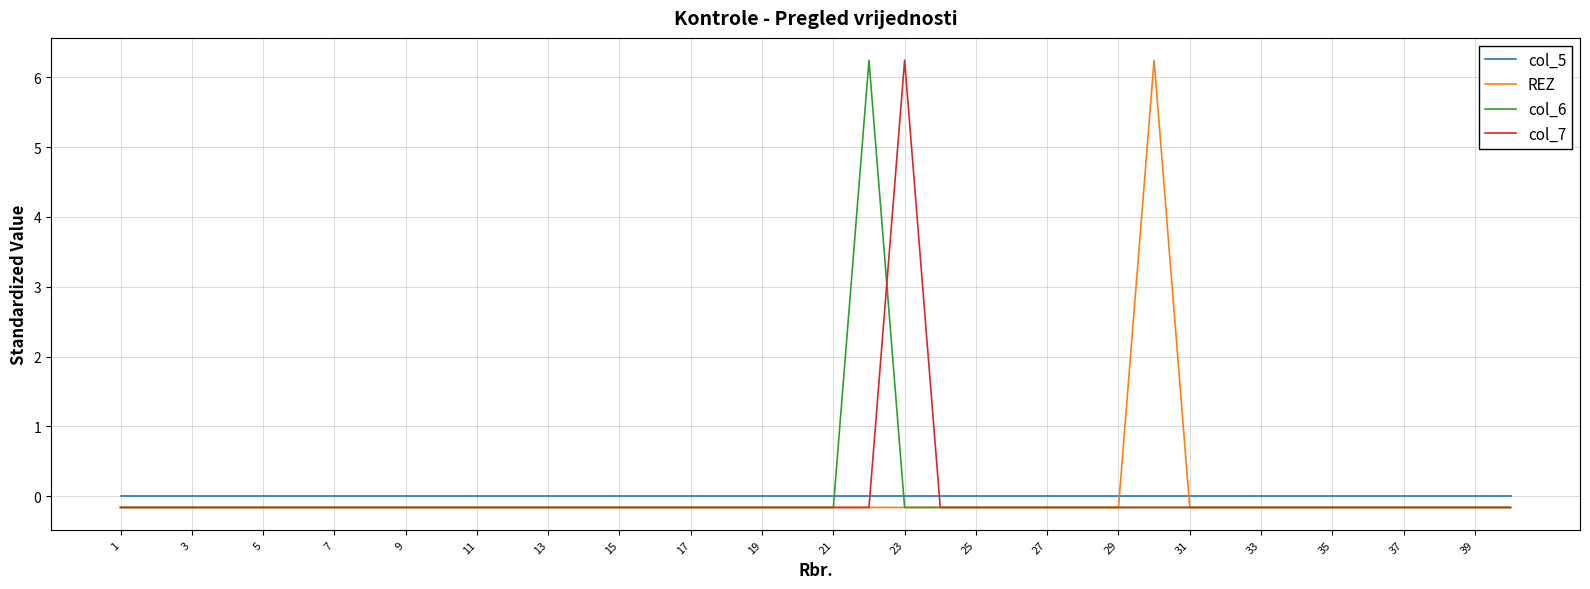

How many values in col_7 are above zero?

1